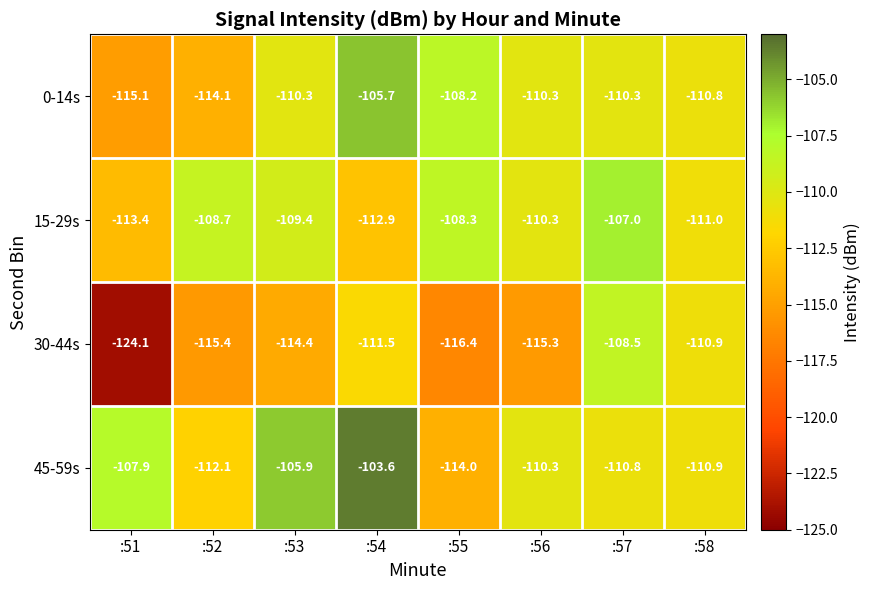

Which series has the largest range (max minus min)?

30-44s